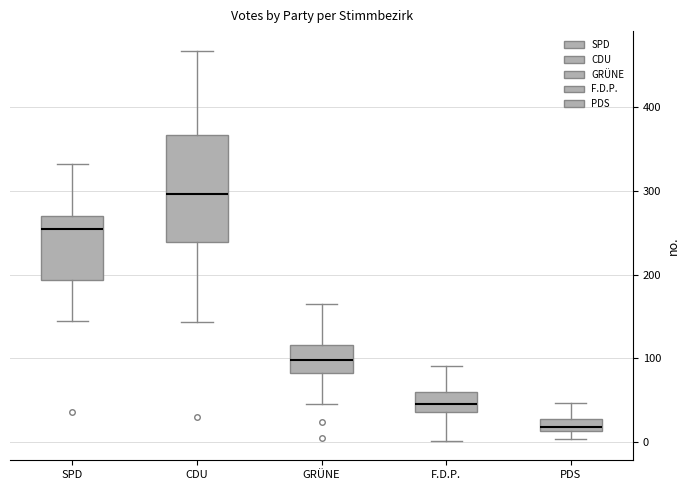

Comparing the boxes themselves (not the whiskers), which one is the tallest?

CDU